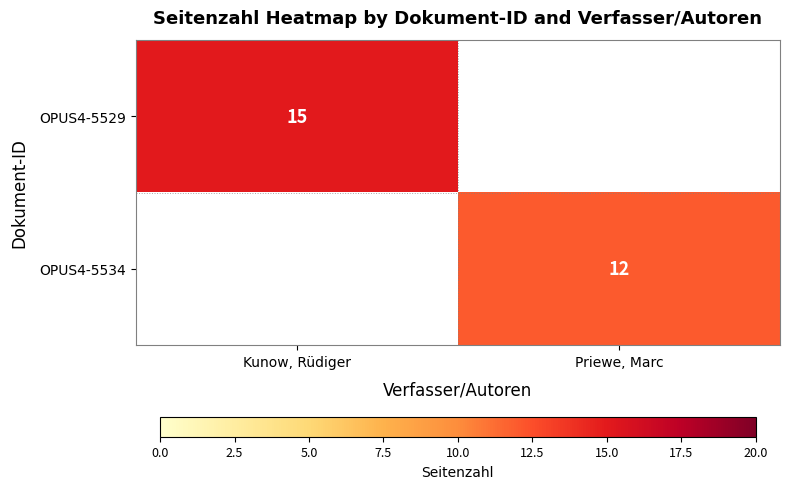

The value of OPUS4-5529 at Kunow, Rüdiger is 15. True or false?

True